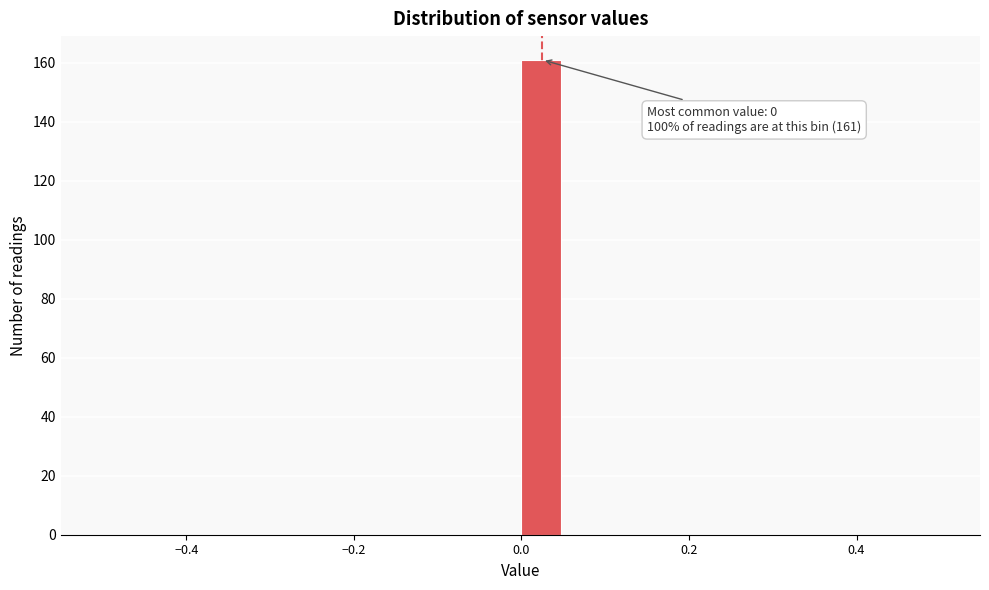

Around what value on the x-axis is the tallest bar? Give the approximate position of its centre, as read against the axis.

0.02